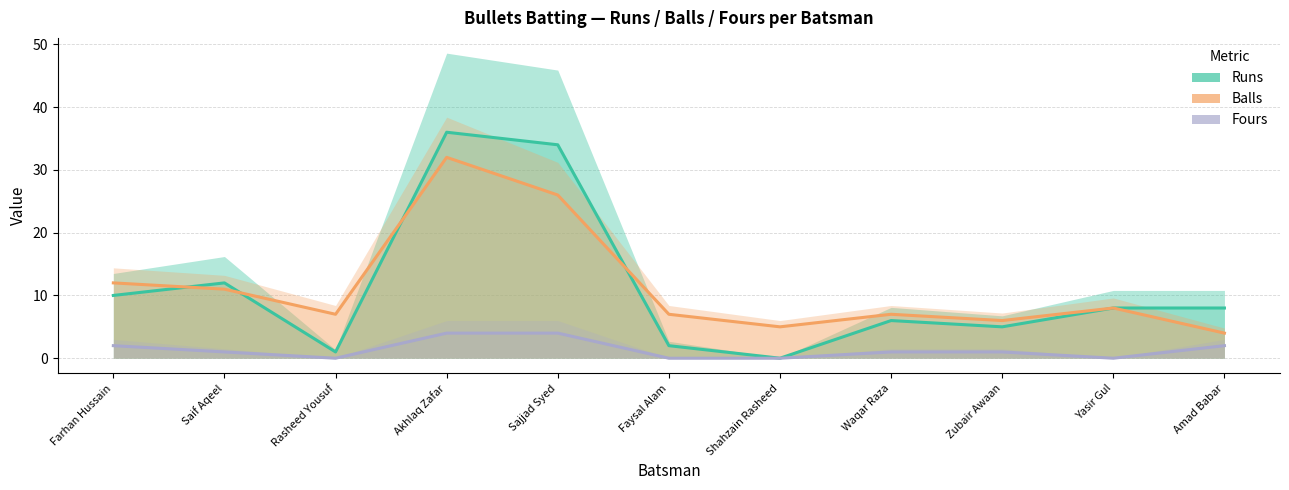

Where does the Fours series first go above 1?

Farhan Hussain